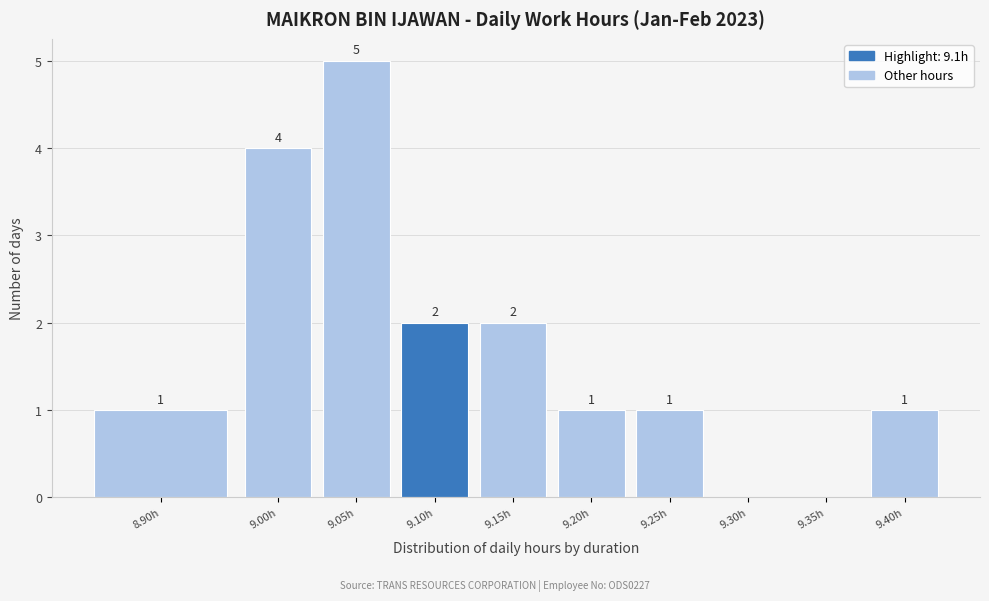

Reading right to left, transcribe all the data shown in this chart.

9.40h=1	9.35h=0	9.30h=0	9.25h=1	9.20h=1	9.15h=2	9.10h=2	9.05h=5	9.00h=4	8.90h=1